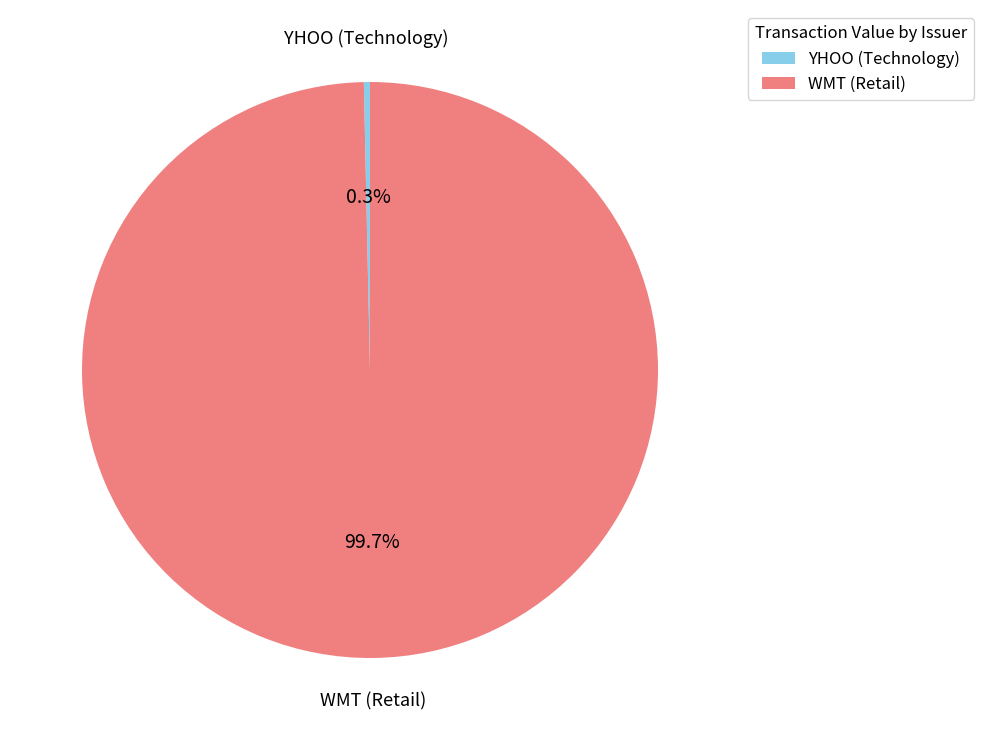

Is there a majority slice in this chart?

Yes